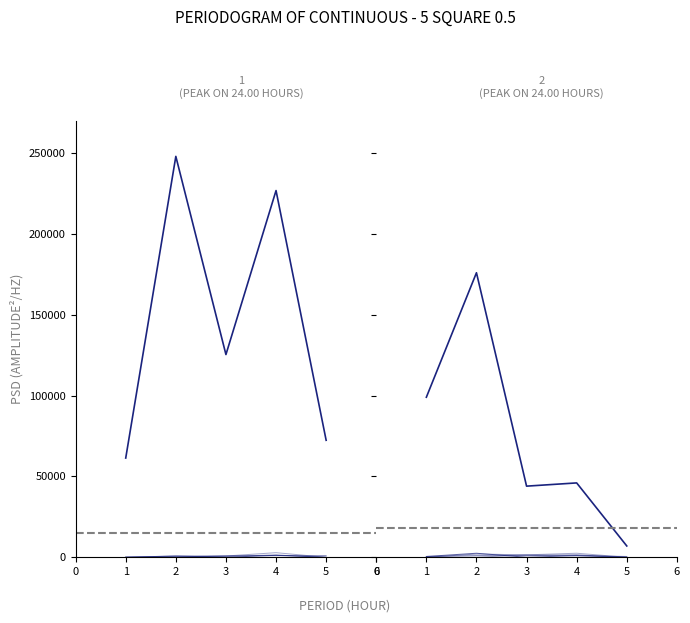

What is the maximum value for BOULEAU?

2850.0